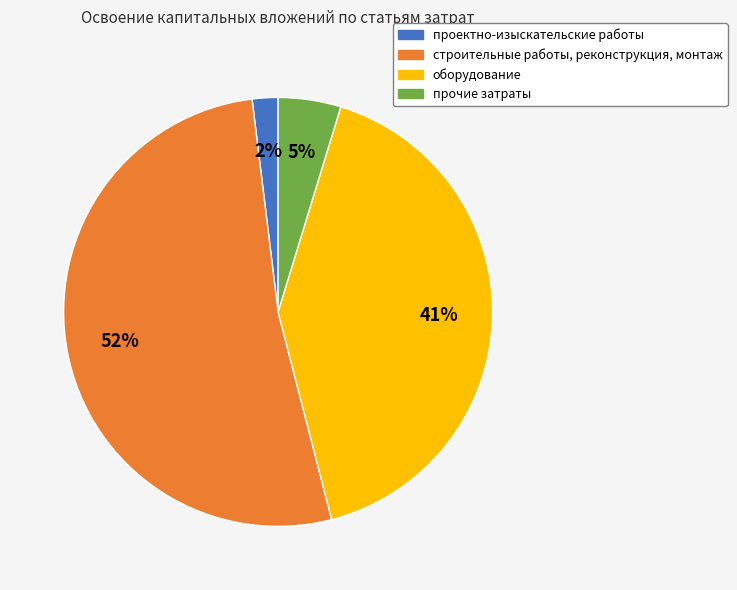

Does any single category account for the majority?

Yes